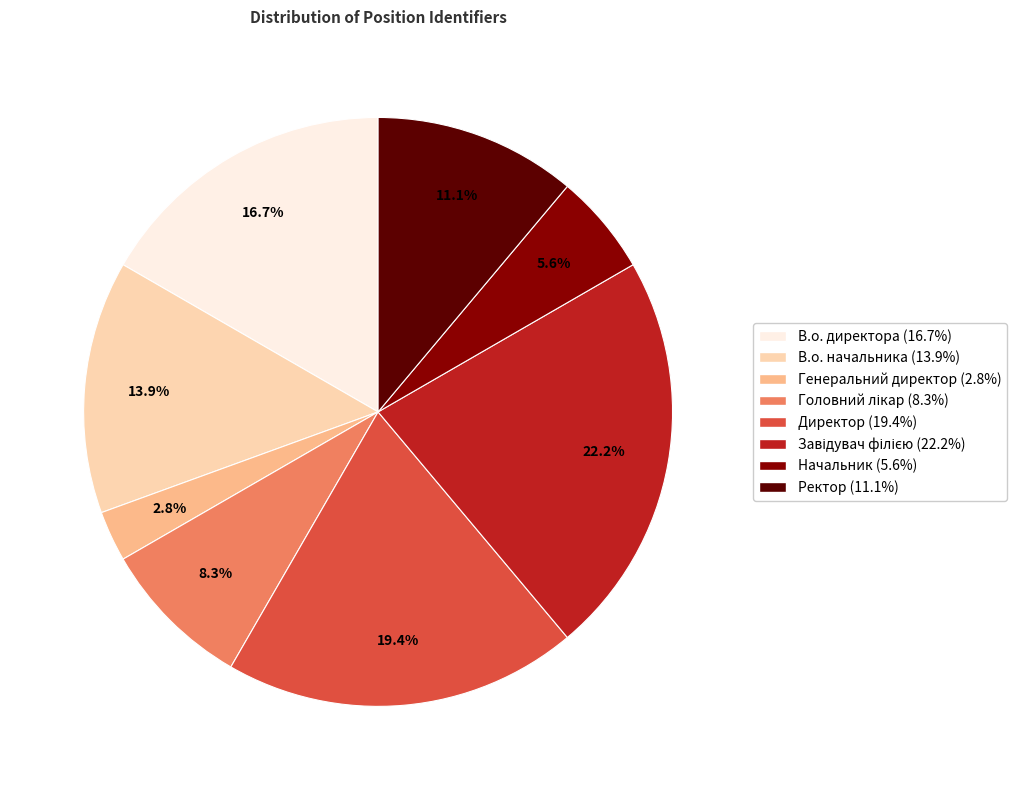

Does В.о. начальника account for over 50% of the chart?

No